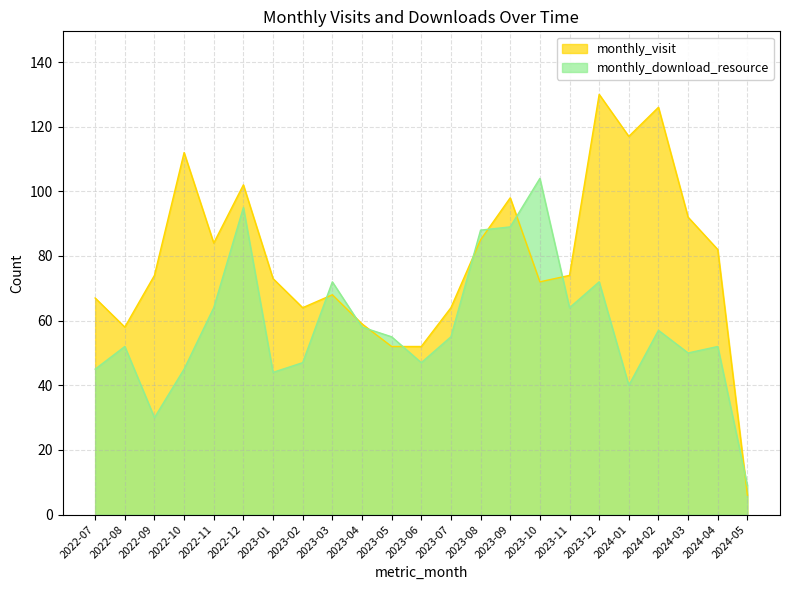

The monthly_download_resource series shows 52 at 2024-04. True or false?

True